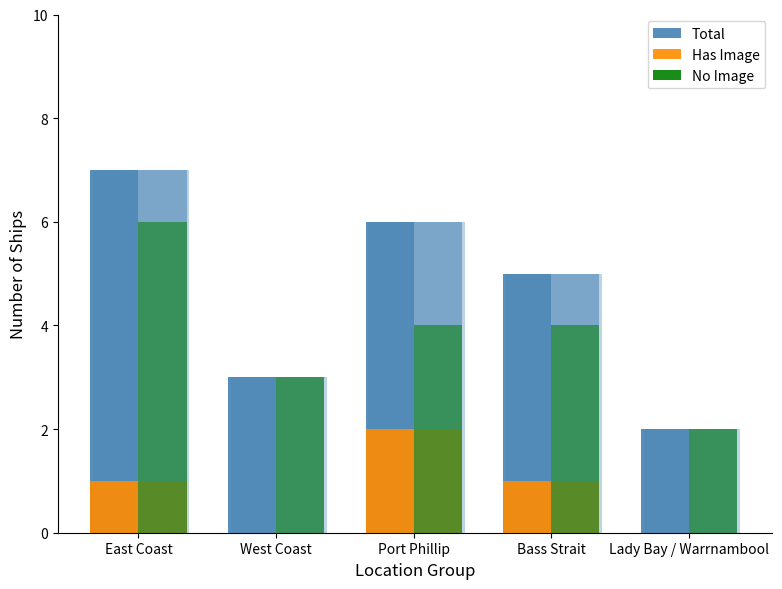

Where does the Total series first go above 5?

East Coast